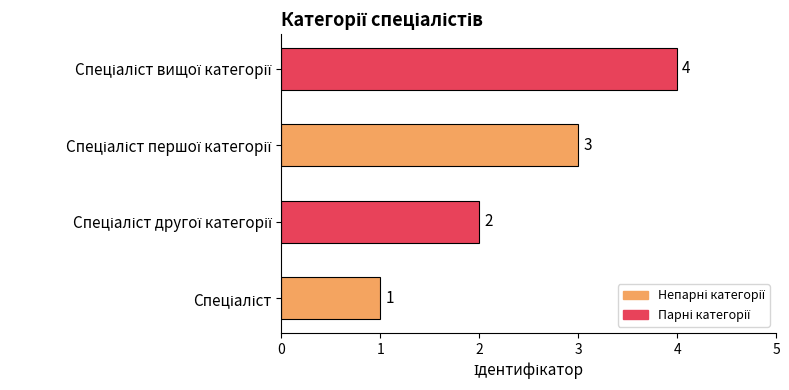

What is the maximum value shown in the chart?

4